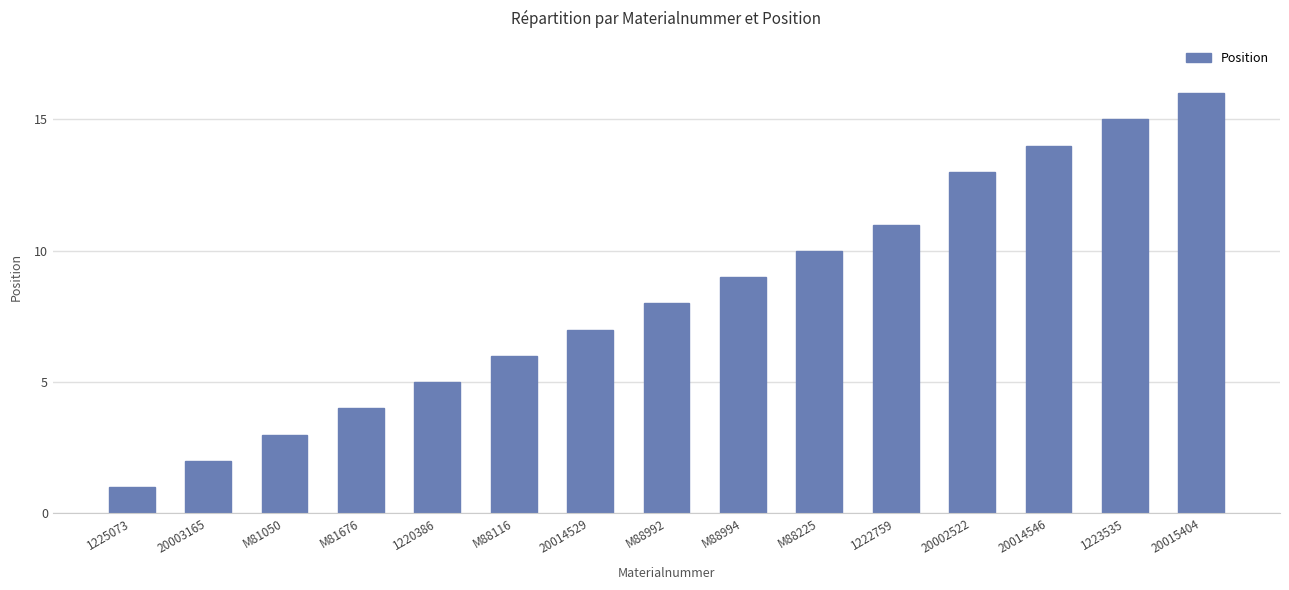

What is the change in value from M88992 to 1222759?

+3